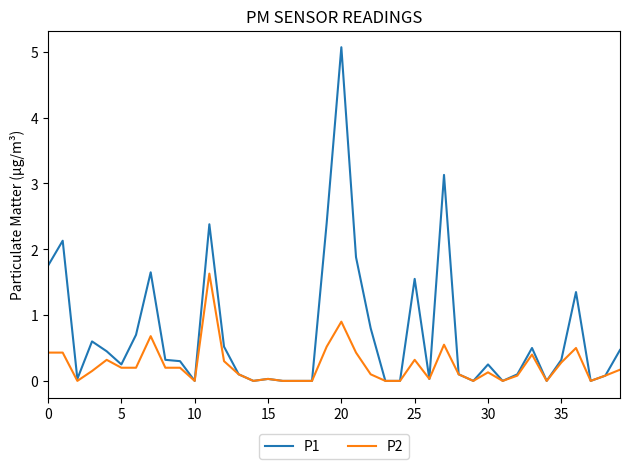

Which series has the widest spread of values?

P1